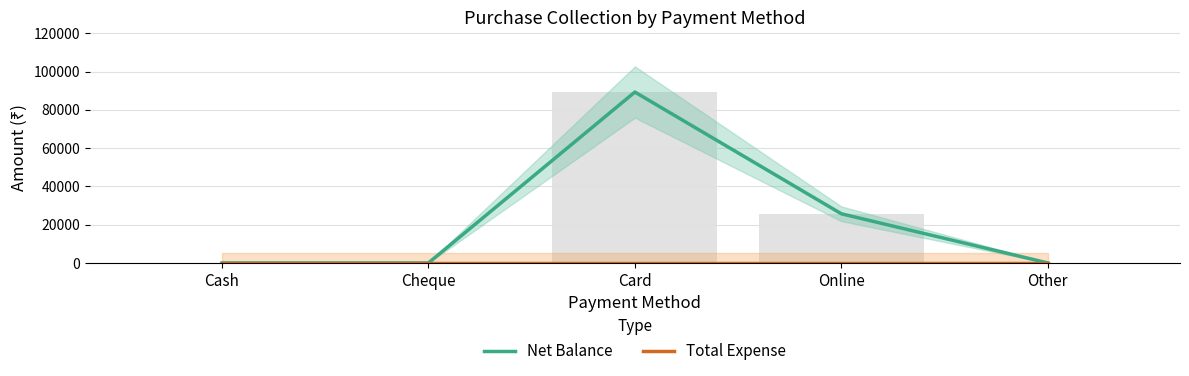

What is the difference between the highest and lowest values at Online?

25700